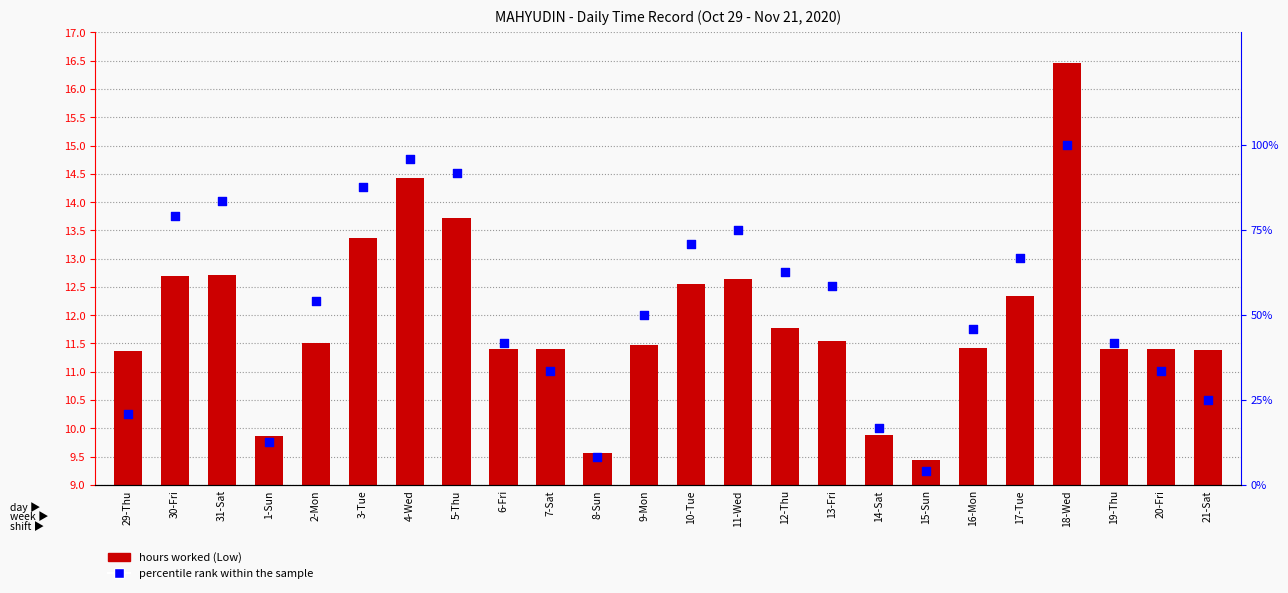

Which series has the largest Y range (max minus min)?

percentile rank within the sample